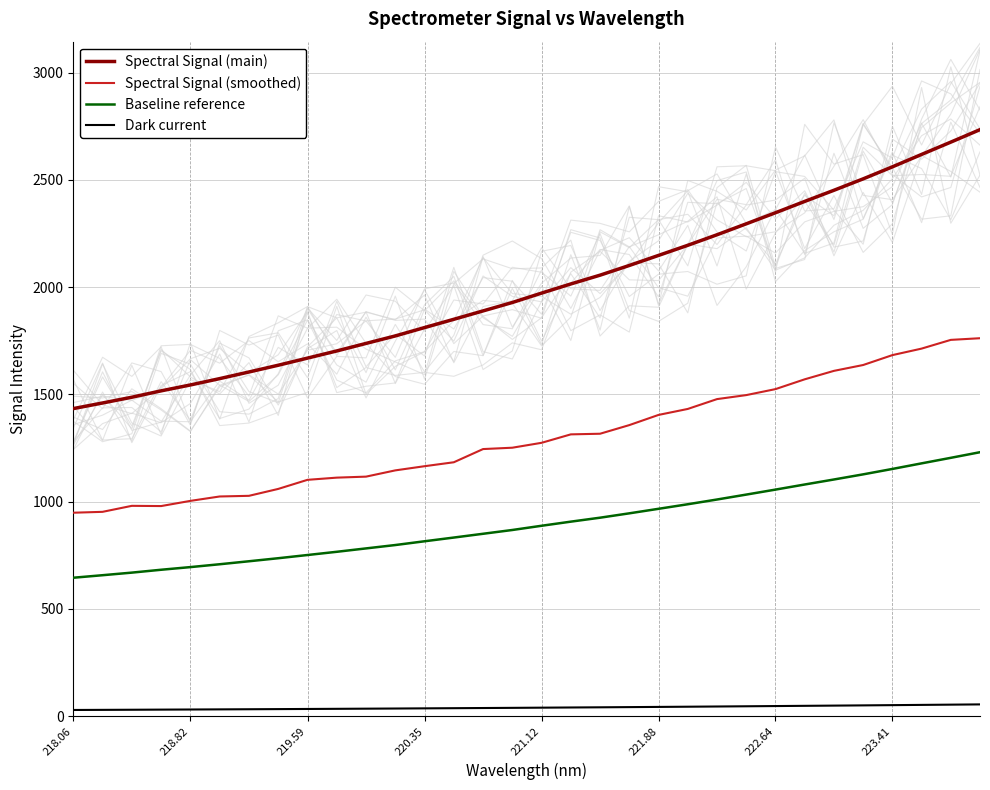

How many data points does each series have?

32